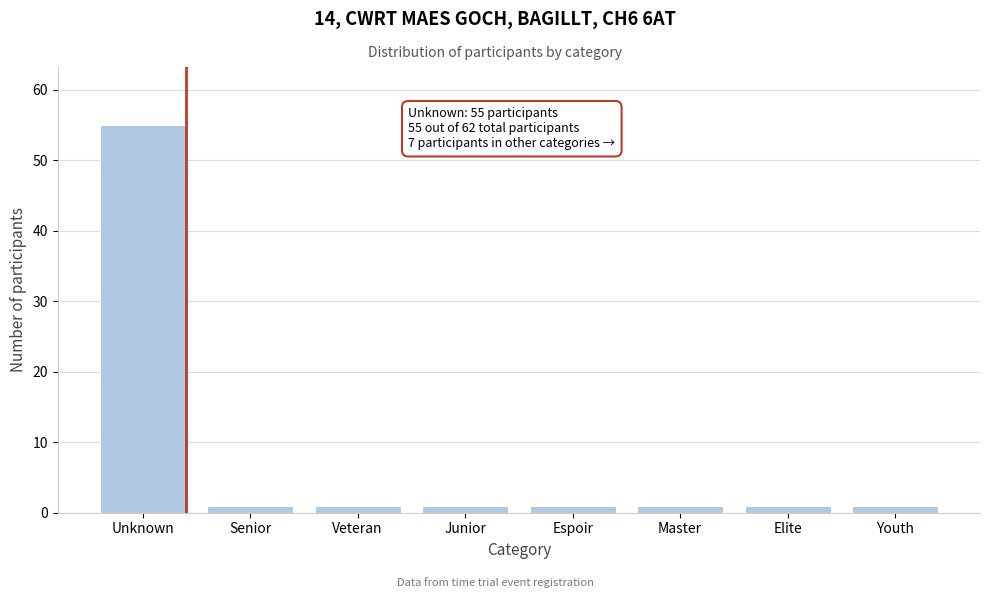

Reading left to right, extract all data points from this chart.

55	1	1	1	1	1	1	1